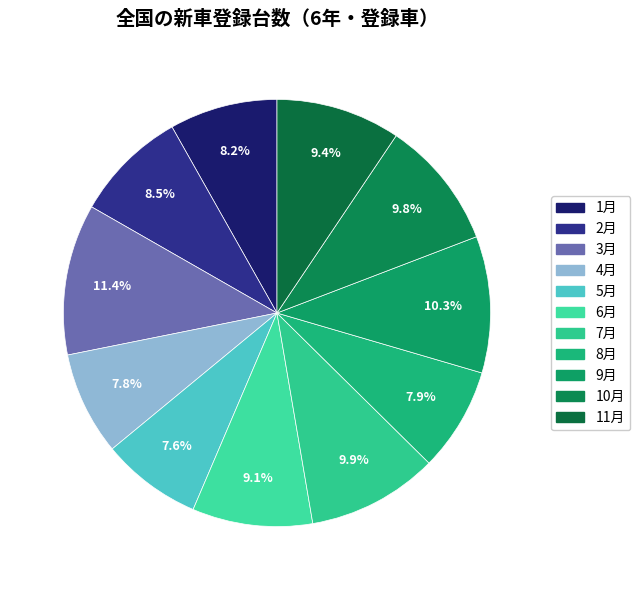

How many slices are in this pie chart?

11